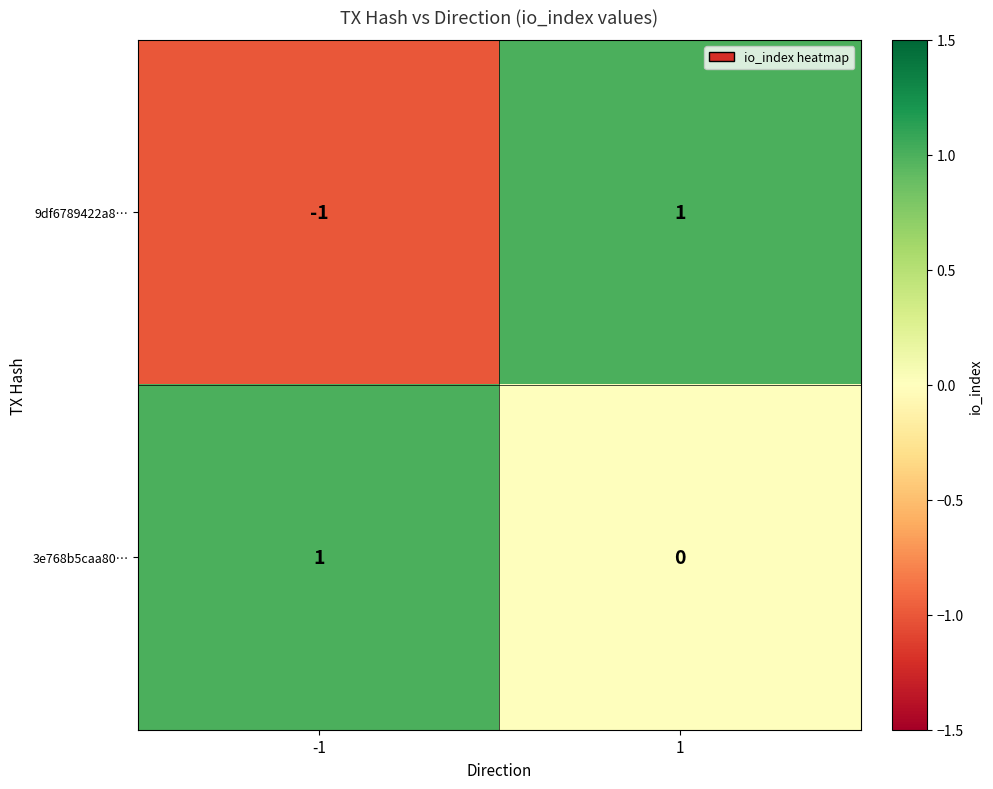

True or false: 3e768b5caa80… has a value of 1 at -1.

True